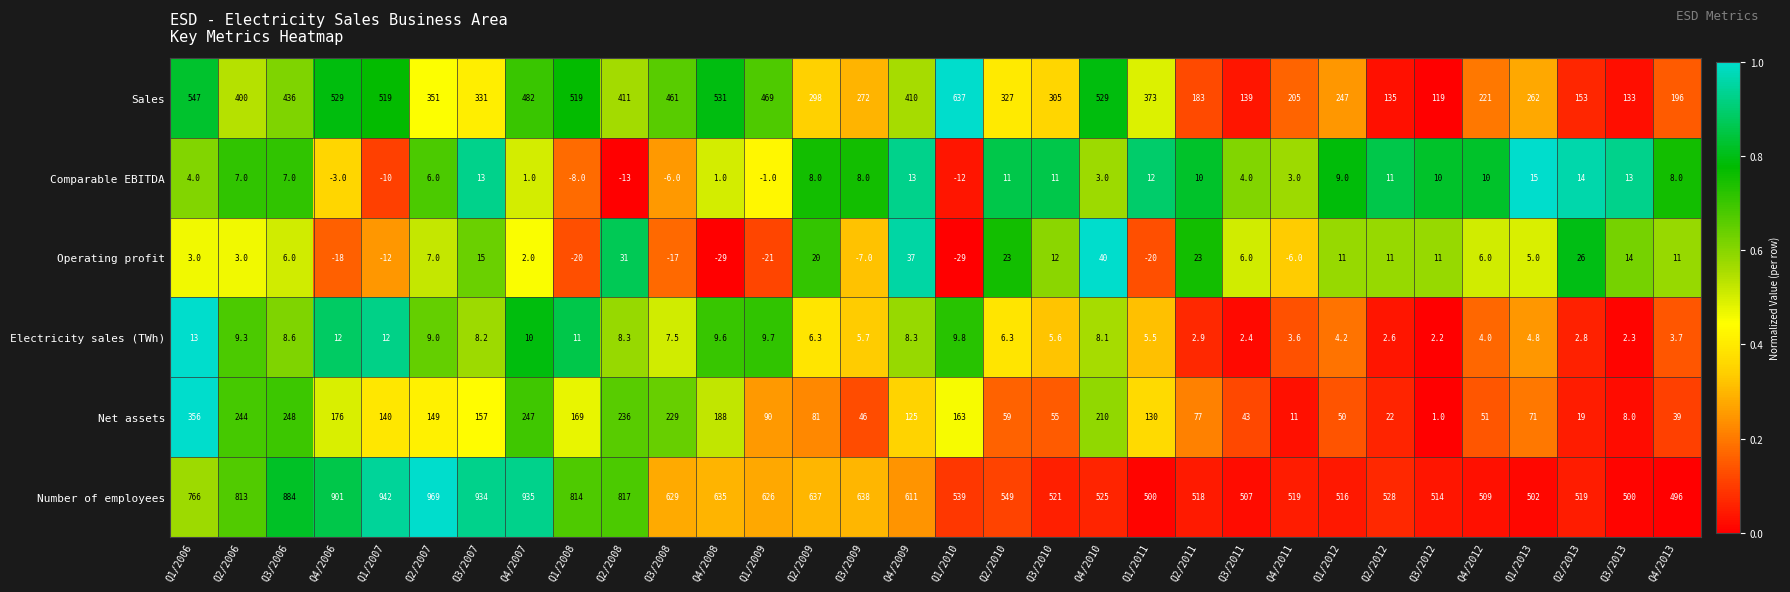

Rank the series at Q3/2008 from highest to lowest value.

Number of employees, Sales, Net assets, Electricity sales (TWh), Comparable EBITDA, Operating profit